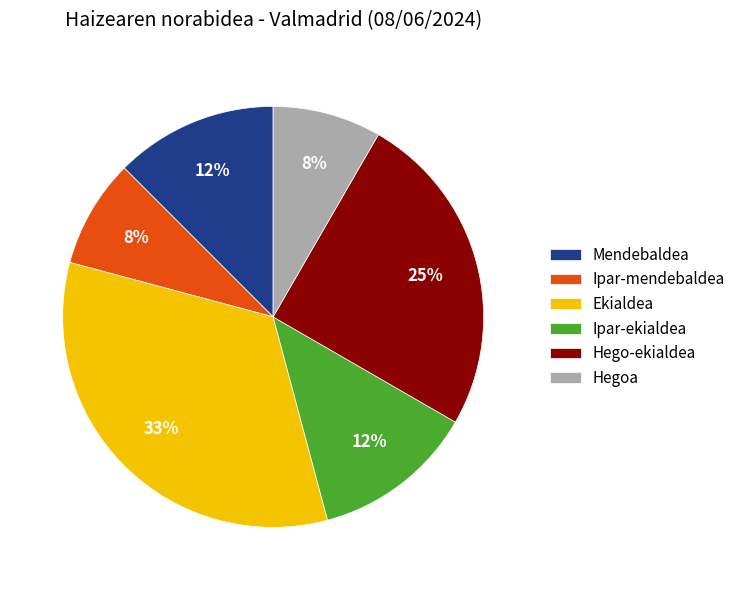

Is the sum of Ipar-ekialdea and Mendebaldea greater than half?

No